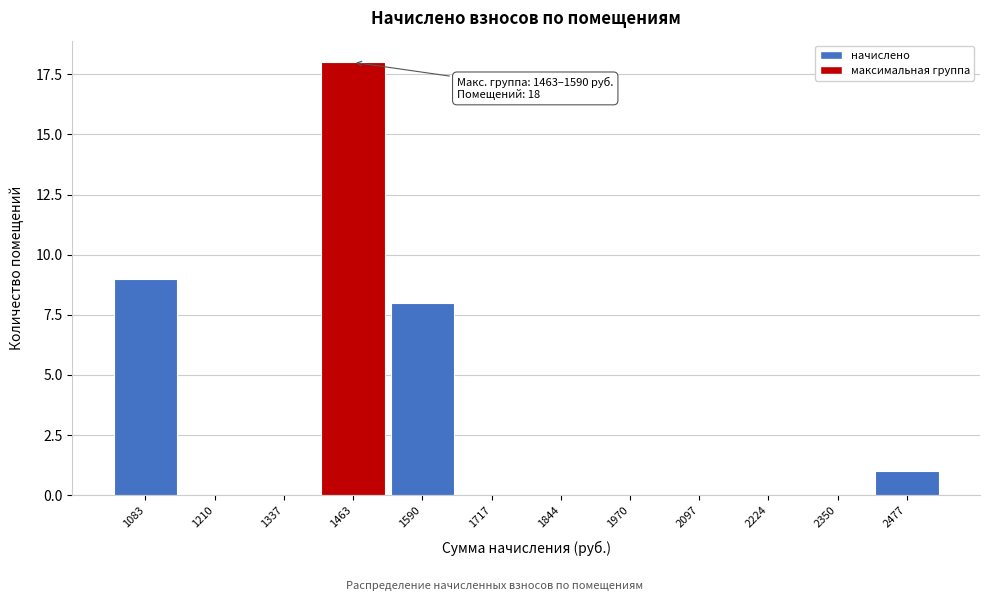

Reading right to left, list all the values displayed in this chart.

2477=1	2350=0	2224=0	2097=0	1970=0	1844=0	1717=0	1590=8	1463=18	1337=0	1210=0	1083=9